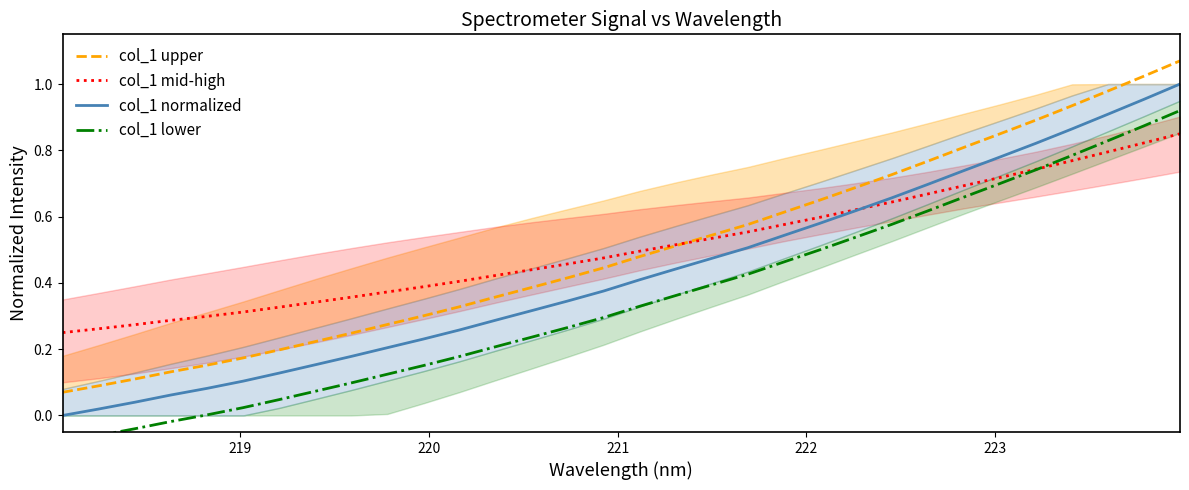

True or false: col_1 normalized and col_1 lower intersect in this chart.

False